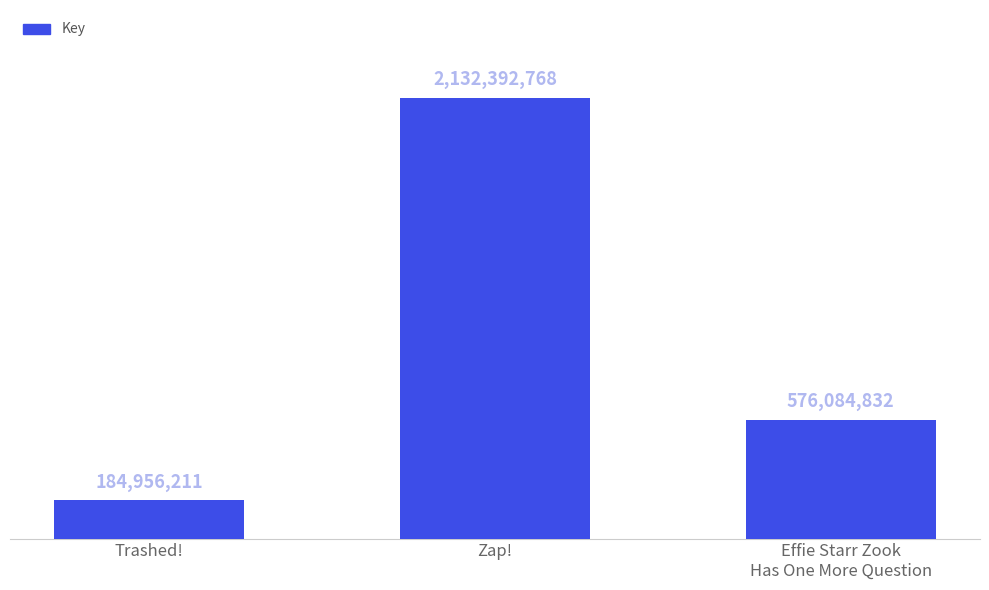

Reading left to right, list all the values displayed in this chart.

184956211	2132392768	576084832